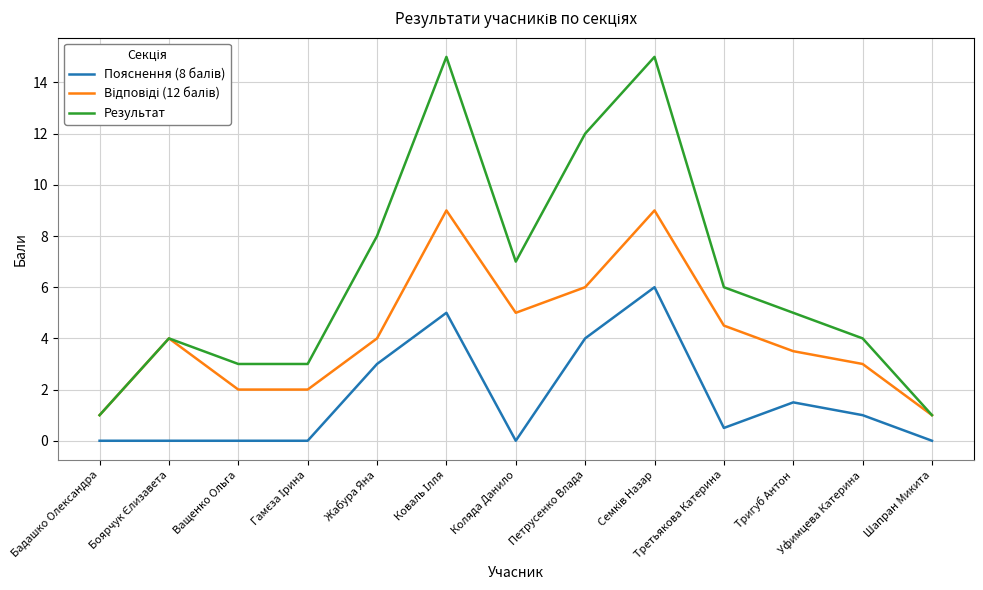

What is the difference between the highest and lowest values at Петрусенко Влада?

8.0